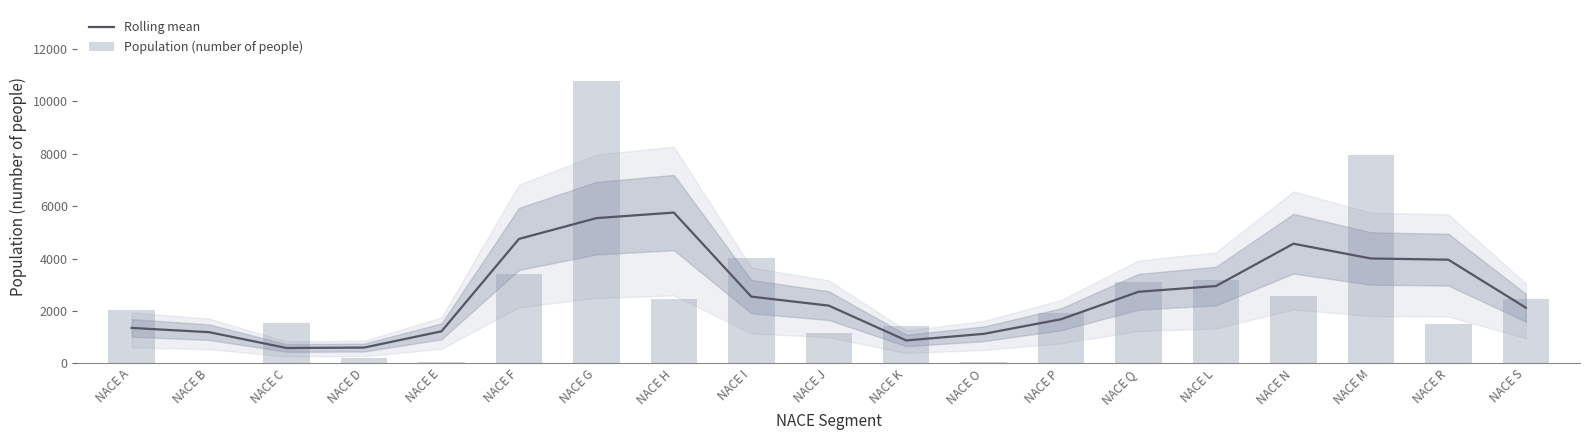

What is the smallest value displayed?

13.0